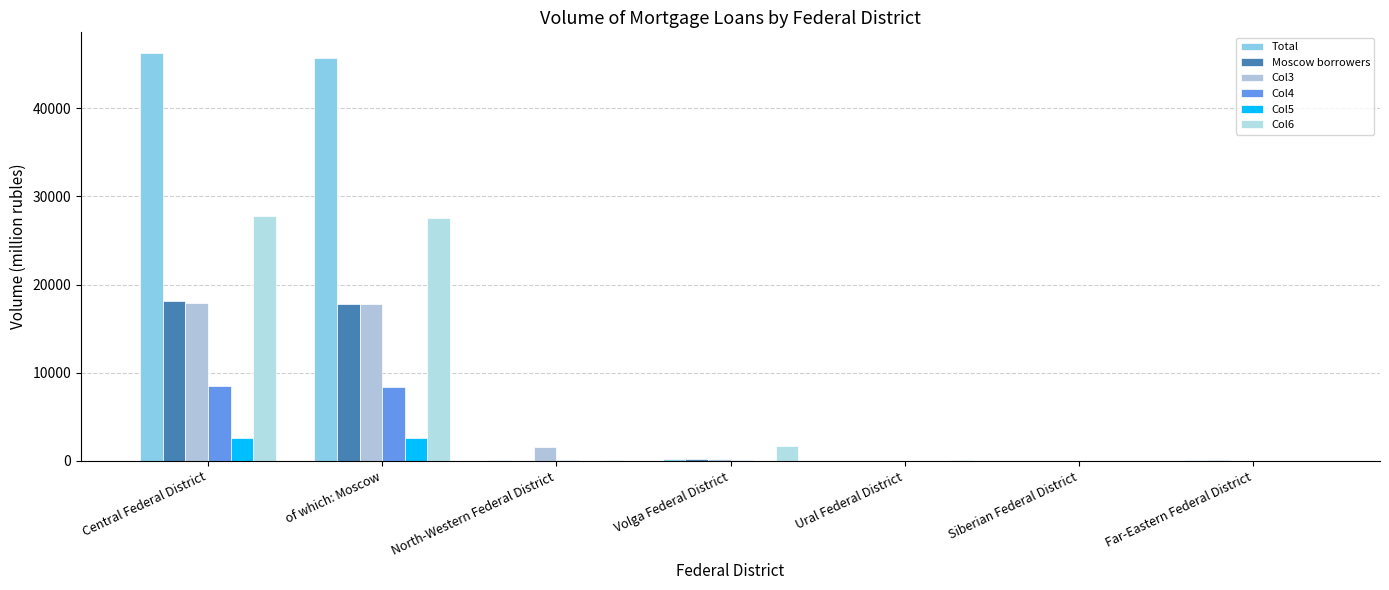

Reading right to left, list all the values displayed in this chart.

Total: Far-Eastern Federal District=161	Siberian Federal District=0	Ural Federal District=32	Volga Federal District=276	North-Western Federal District=158	of which: Moscow=45670	Central Federal District=46271
Moscow borrowers: Far-Eastern Federal District=109	Siberian Federal District=0	Ural Federal District=17	Volga Federal District=238	North-Western Federal District=44	of which: Moscow=17833	Central Federal District=18129
Col3: Far-Eastern Federal District=38	Siberian Federal District=2	Ural Federal District=39	Volga Federal District=246	North-Western Federal District=1571	of which: Moscow=17842	Central Federal District=17946
Col4: Far-Eastern Federal District=2	Siberian Federal District=0	Ural Federal District=7	Volga Federal District=67	North-Western Federal District=97	of which: Moscow=8342	Central Federal District=8493
Col5: Far-Eastern Federal District=5	Siberian Federal District=0	Ural Federal District=0	Volga Federal District=4	North-Western Federal District=16	of which: Moscow=2561	Central Federal District=2584
Col6: Far-Eastern Federal District=13	Siberian Federal District=0	Ural Federal District=65	Volga Federal District=1682	North-Western Federal District=80	of which: Moscow=27583	Central Federal District=27803